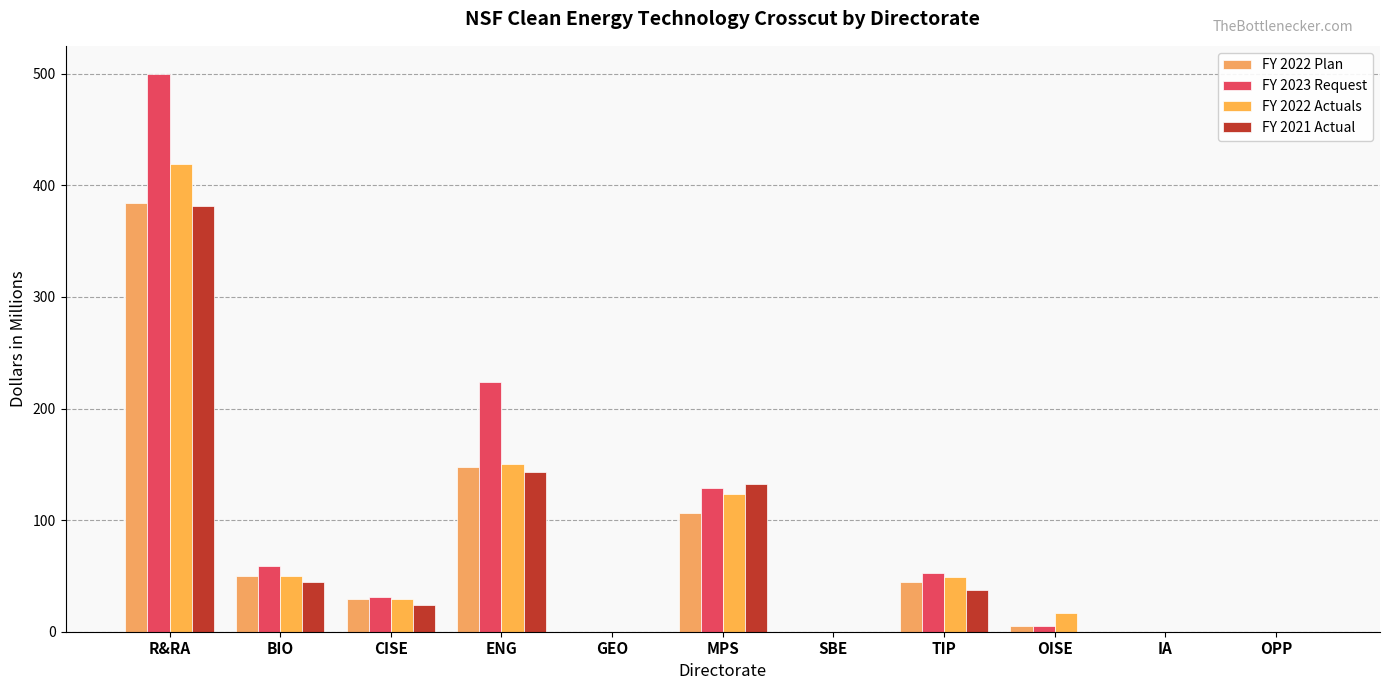

At which label does FY 2023 Request first exceed 31?

R&RA